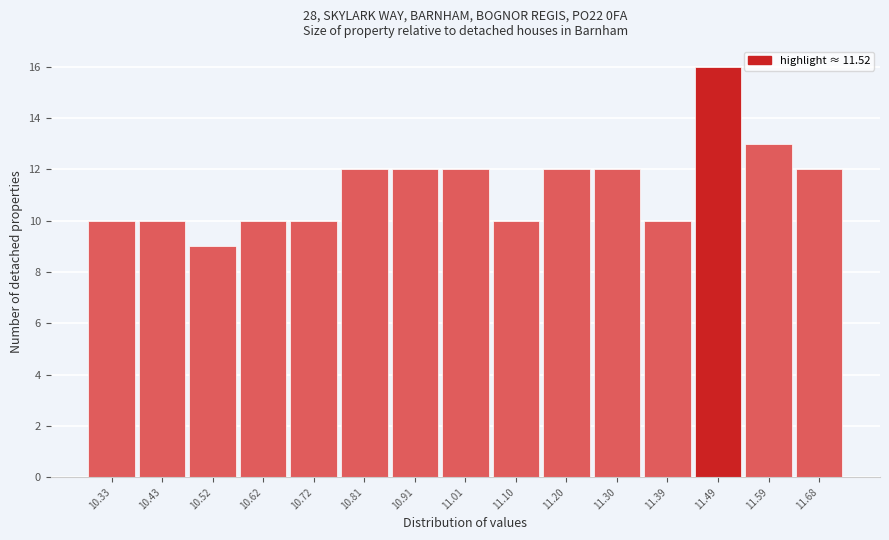

Reading right to left, what are all the values shown in this chart?

12	13	16	10	12	12	10	12	12	12	10	10	9	10	10